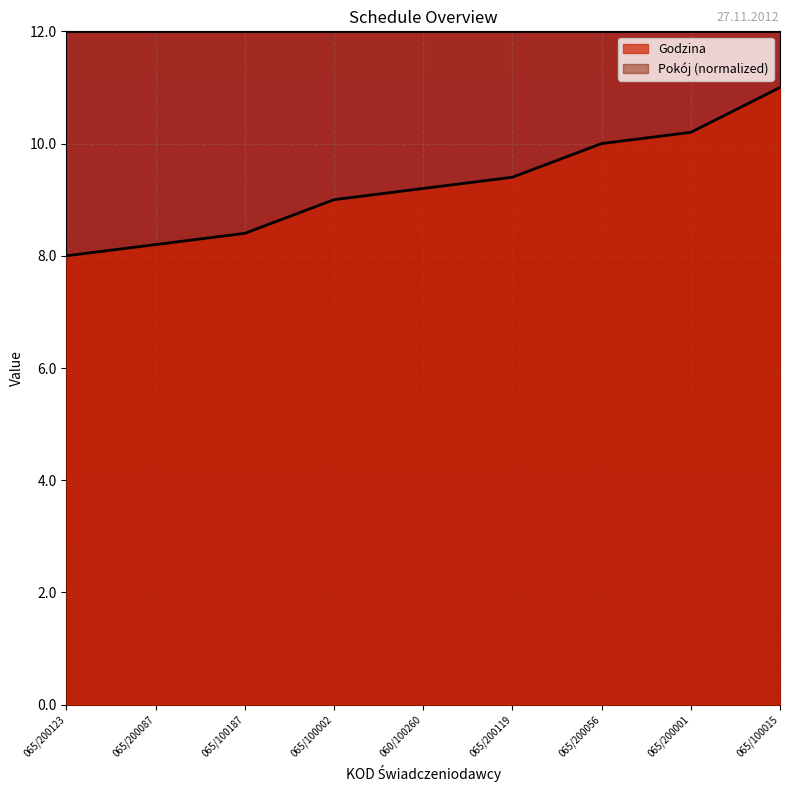

True or false: the data has more than 2 interior local peaks.

False